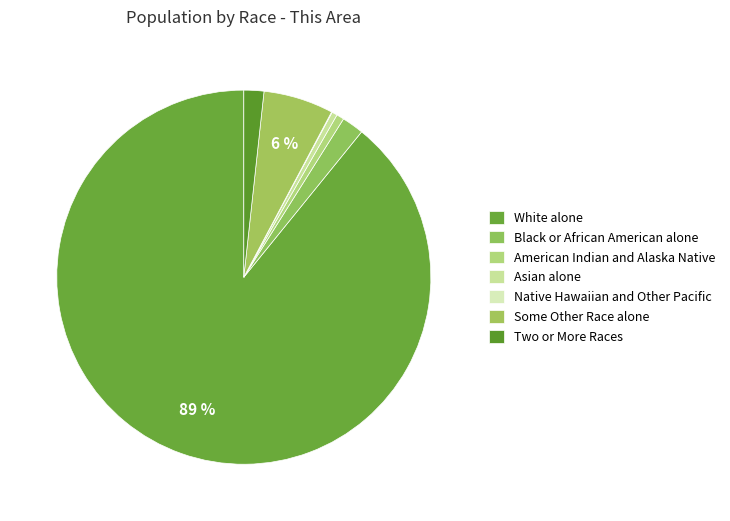

Approximately how many times larger is the value at Asian alone compared to Some Other Race alone?

0.1